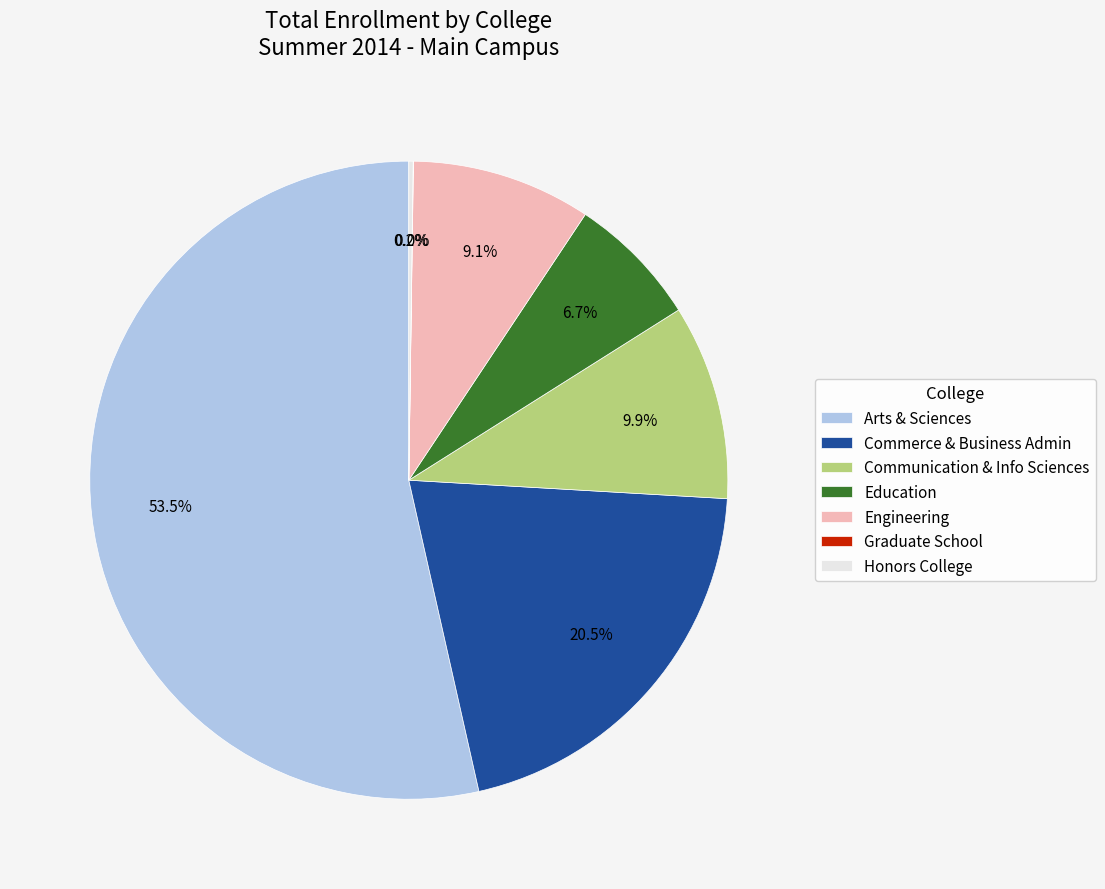

What percentage is NOT represented by Education?

93.3%